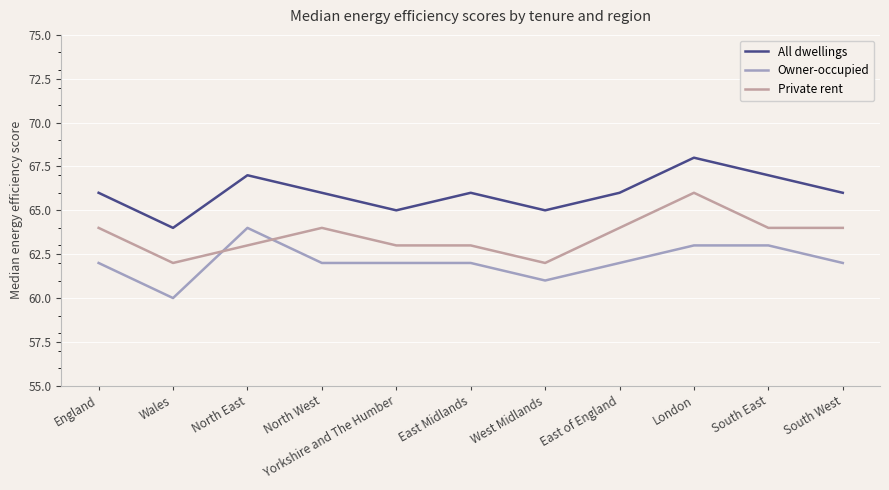

Where do Owner-occupied and Private rent first cross each other?

Wales and North East